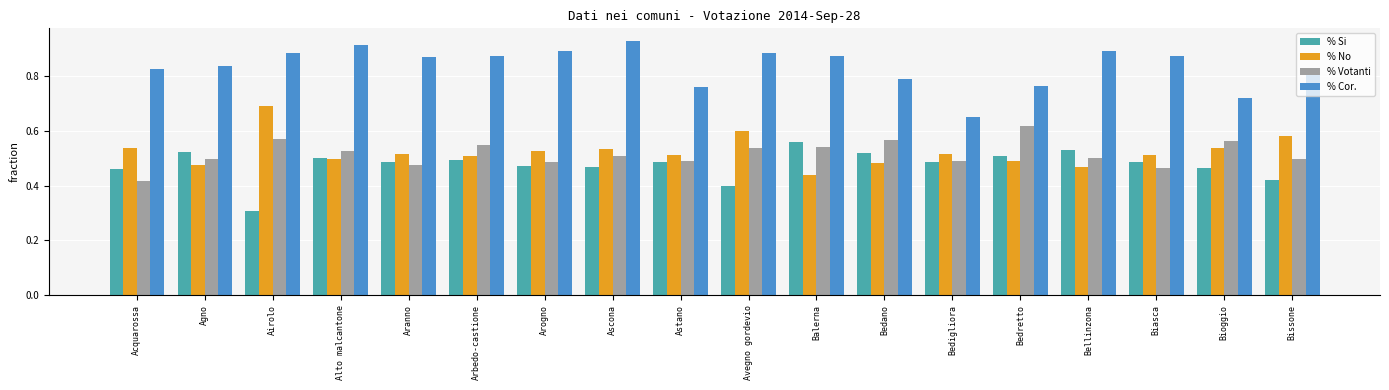

The % No series shows 0.5 at Bedano. True or false?

True